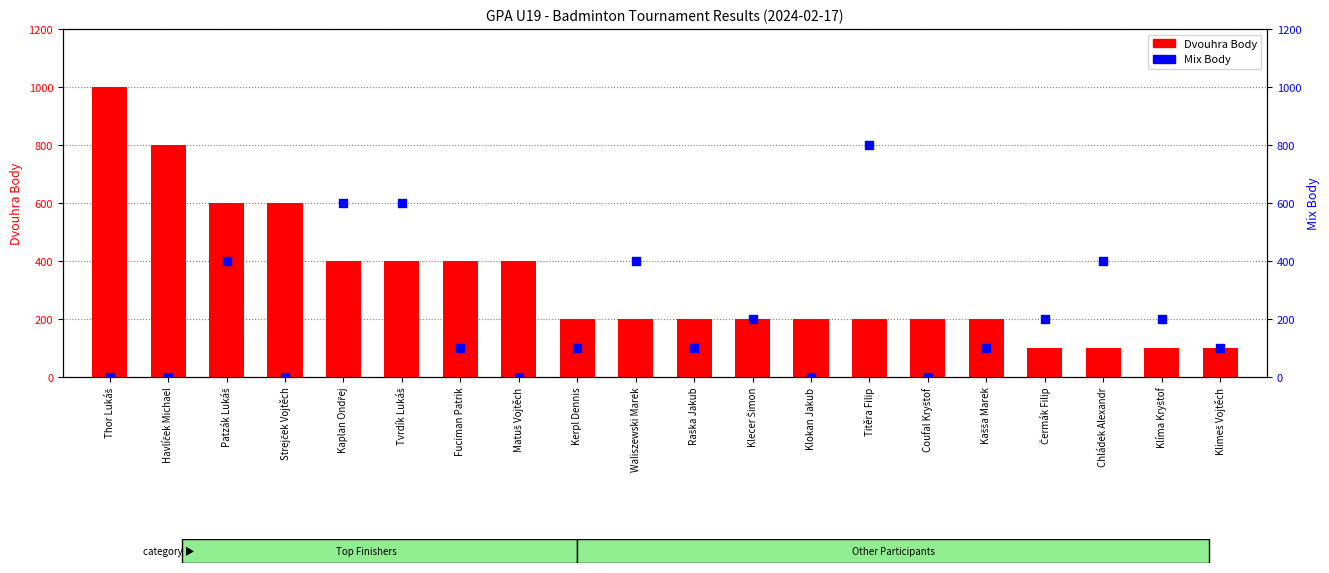

What is the total value across all series at Thor Lukáš?

1000